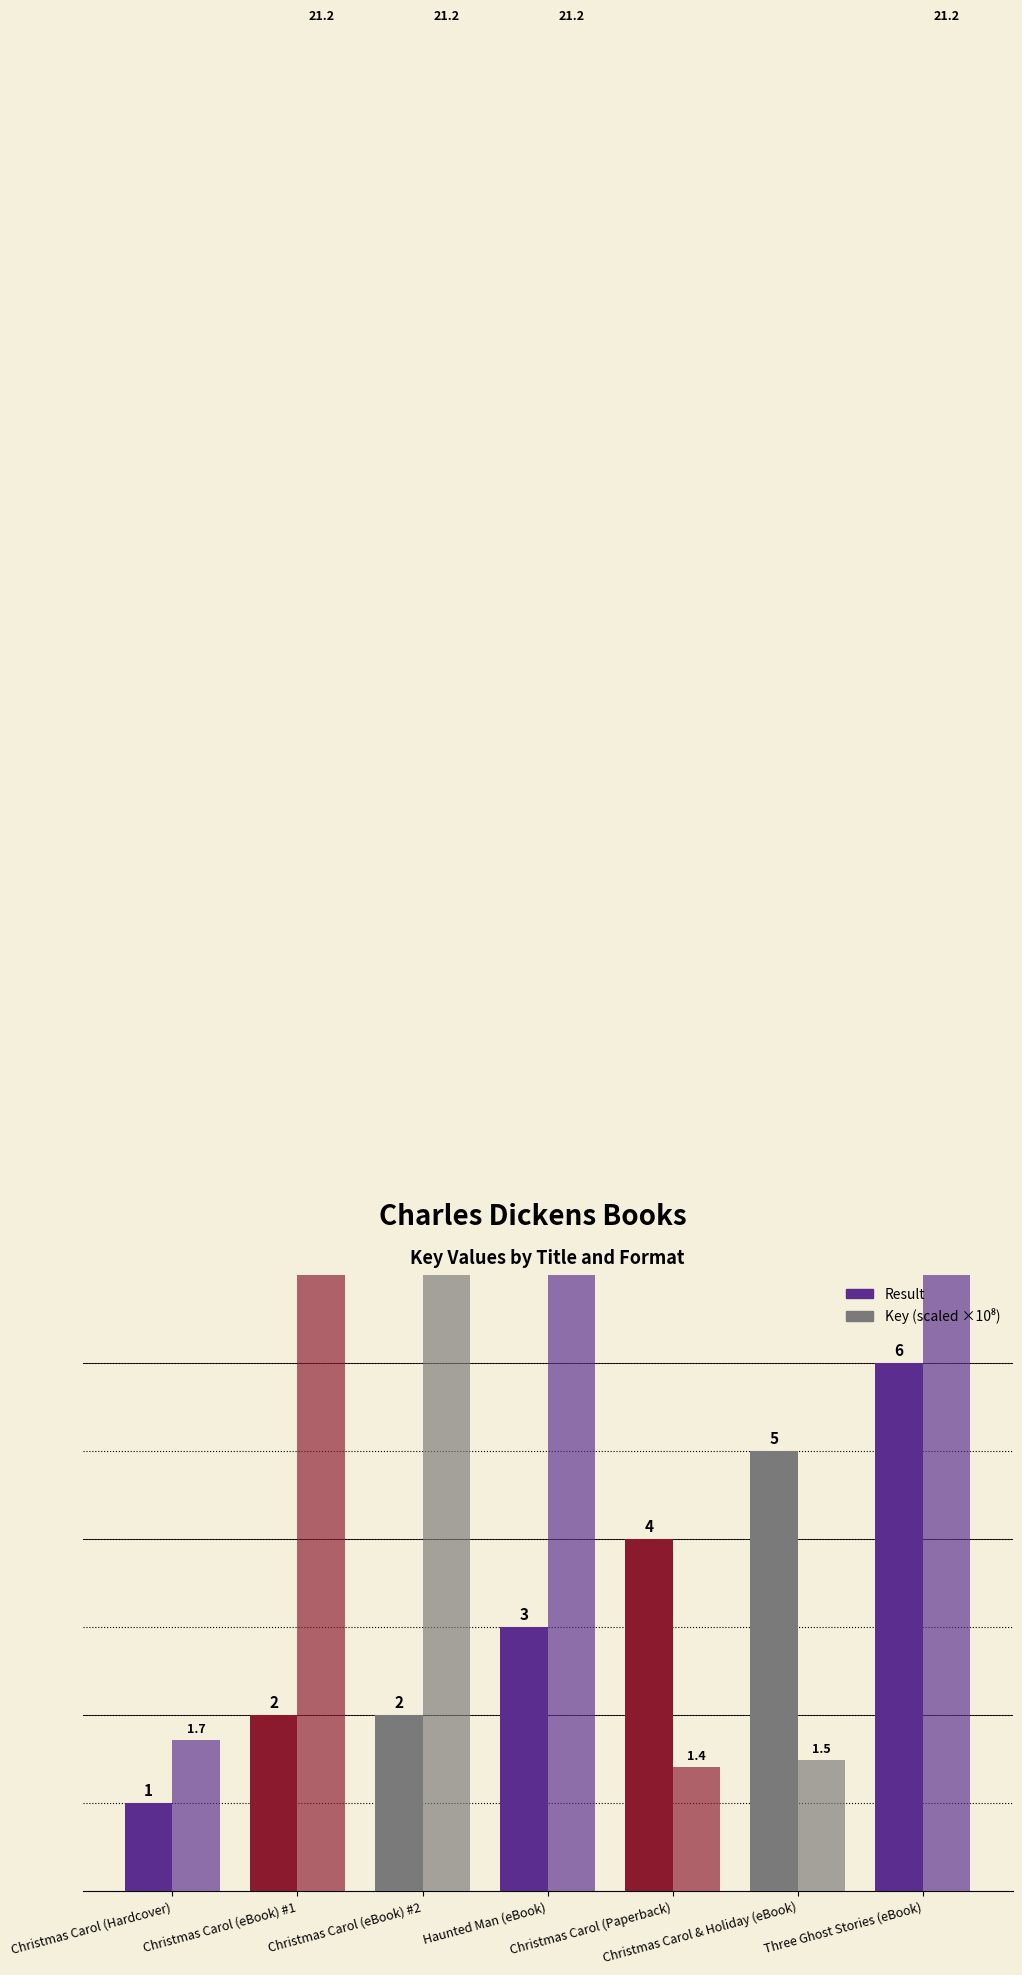

At which category does the chart reach its peak across all series?

Three Ghost Stories (eBook)